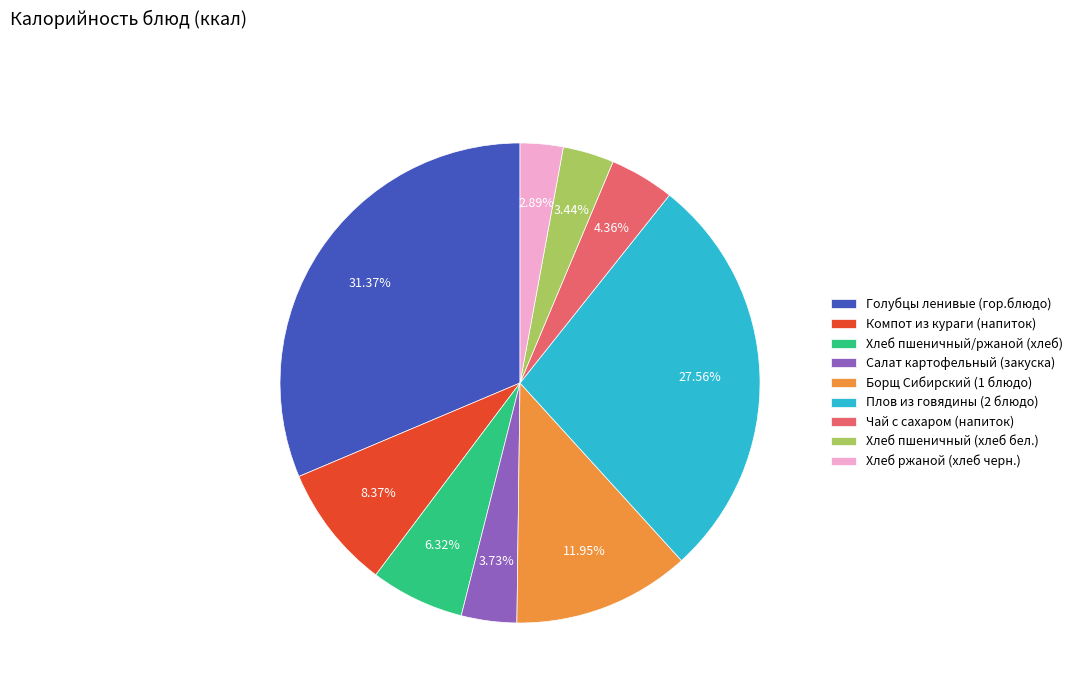

Which category has the biggest portion of the pie?

Голубцы ленивые (гор.блюдо)